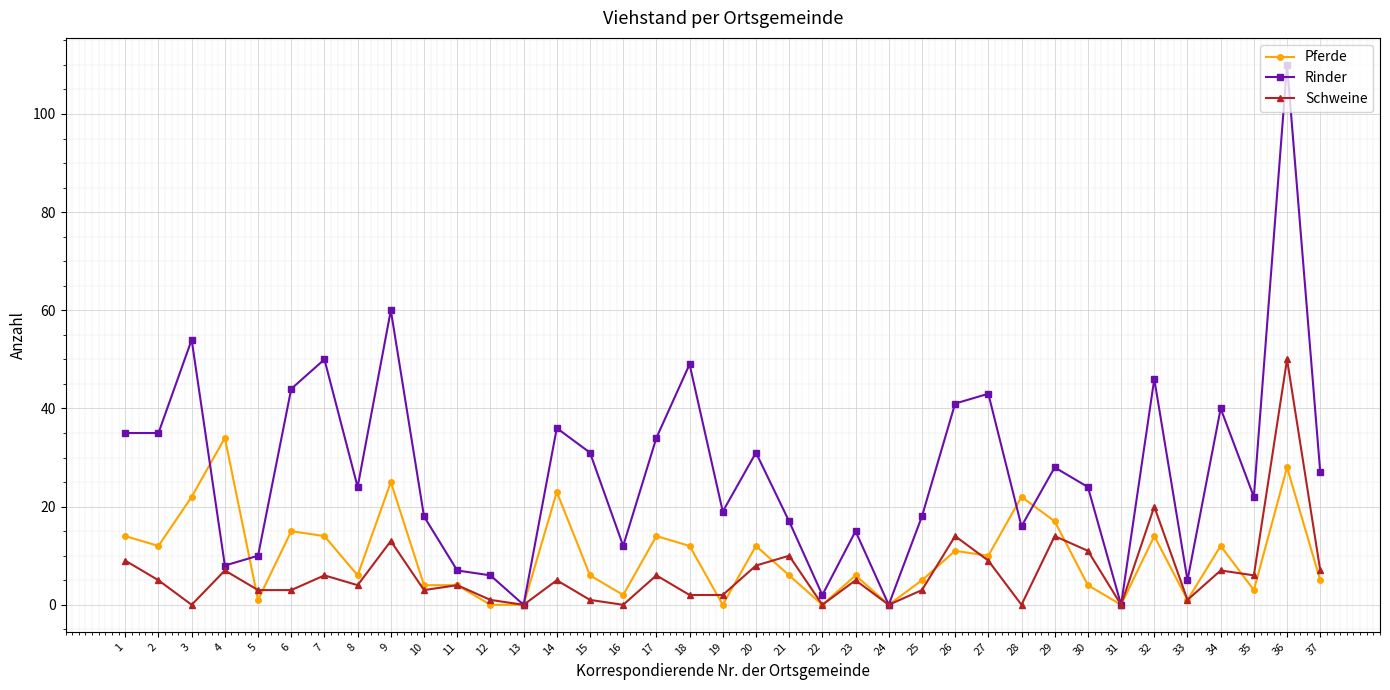

Is the value of Pferde at 16 greater than the value of Schweine at 2?

No